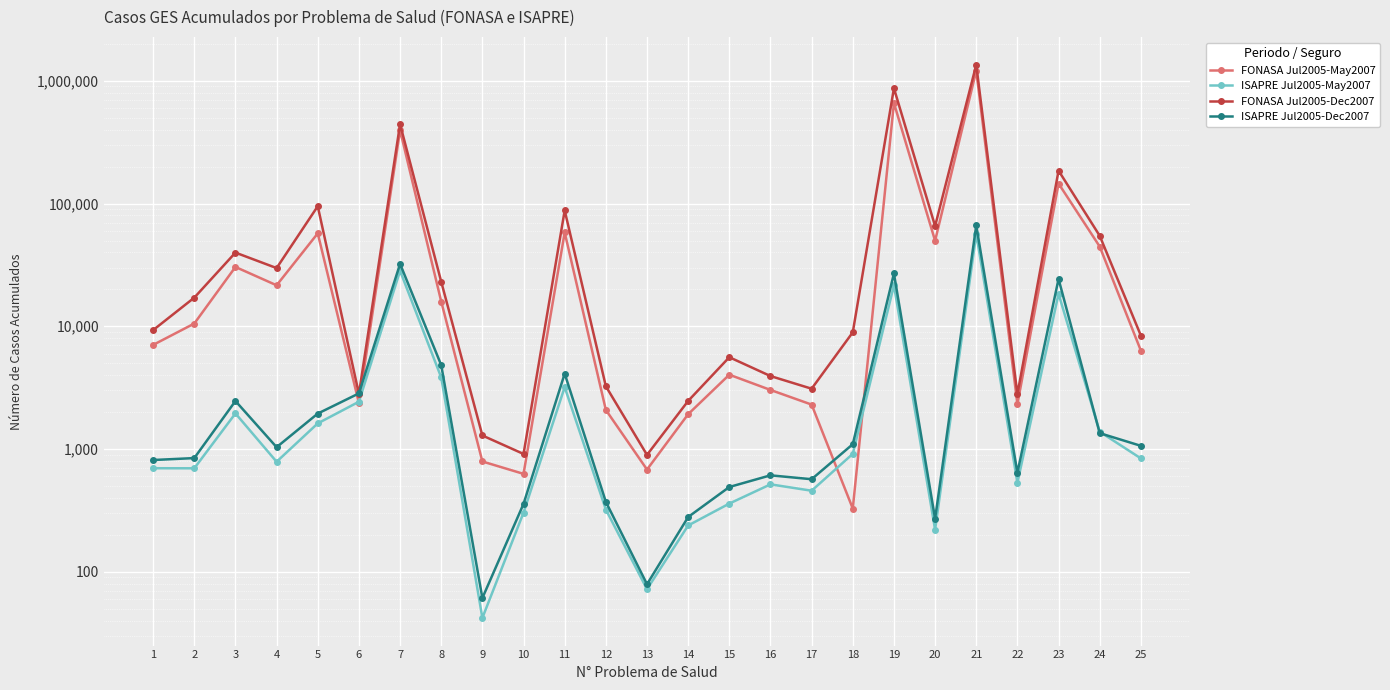

Is it true that ISAPRE Jul2005-Dec2007 equals 24301 at 23?

True